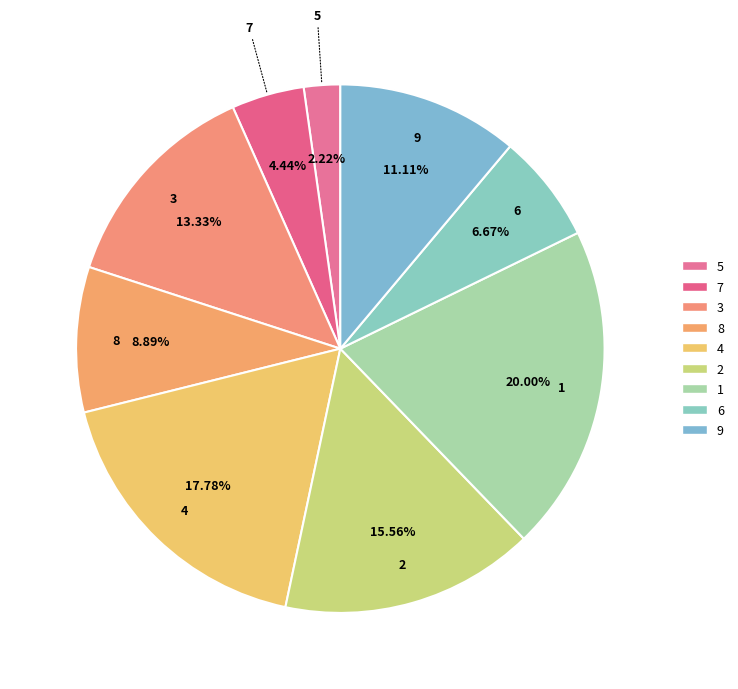

True or false: 2 accounts for 27% of the total.

False